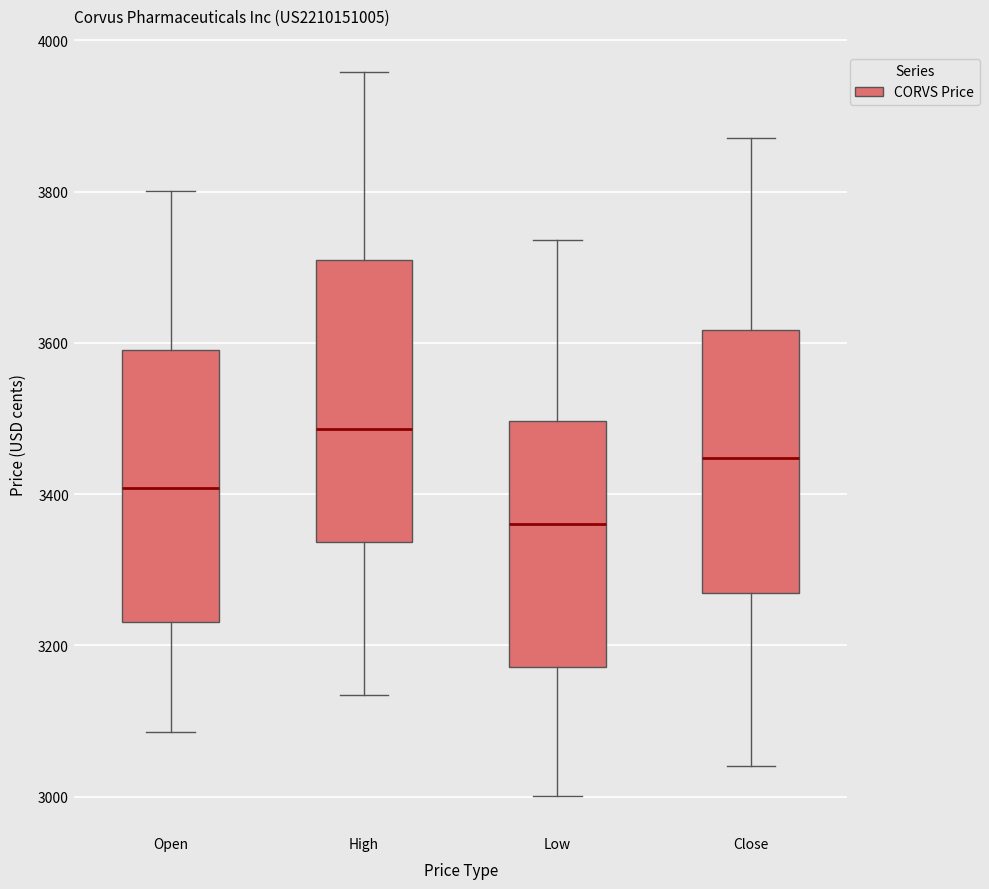

Where does the upper whisker of the box for Low end on the y-axis? The values are not printed on the chart, so give them approximately, as read against the axis.

3740